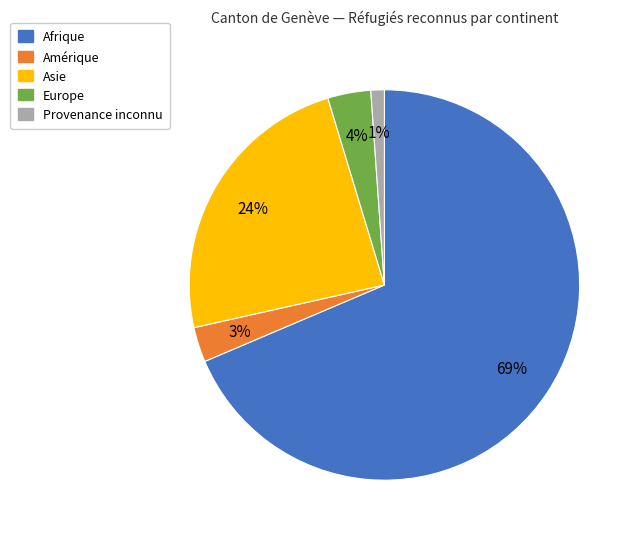

What is the ratio of the value at Amérique to the value at Europe?

0.8